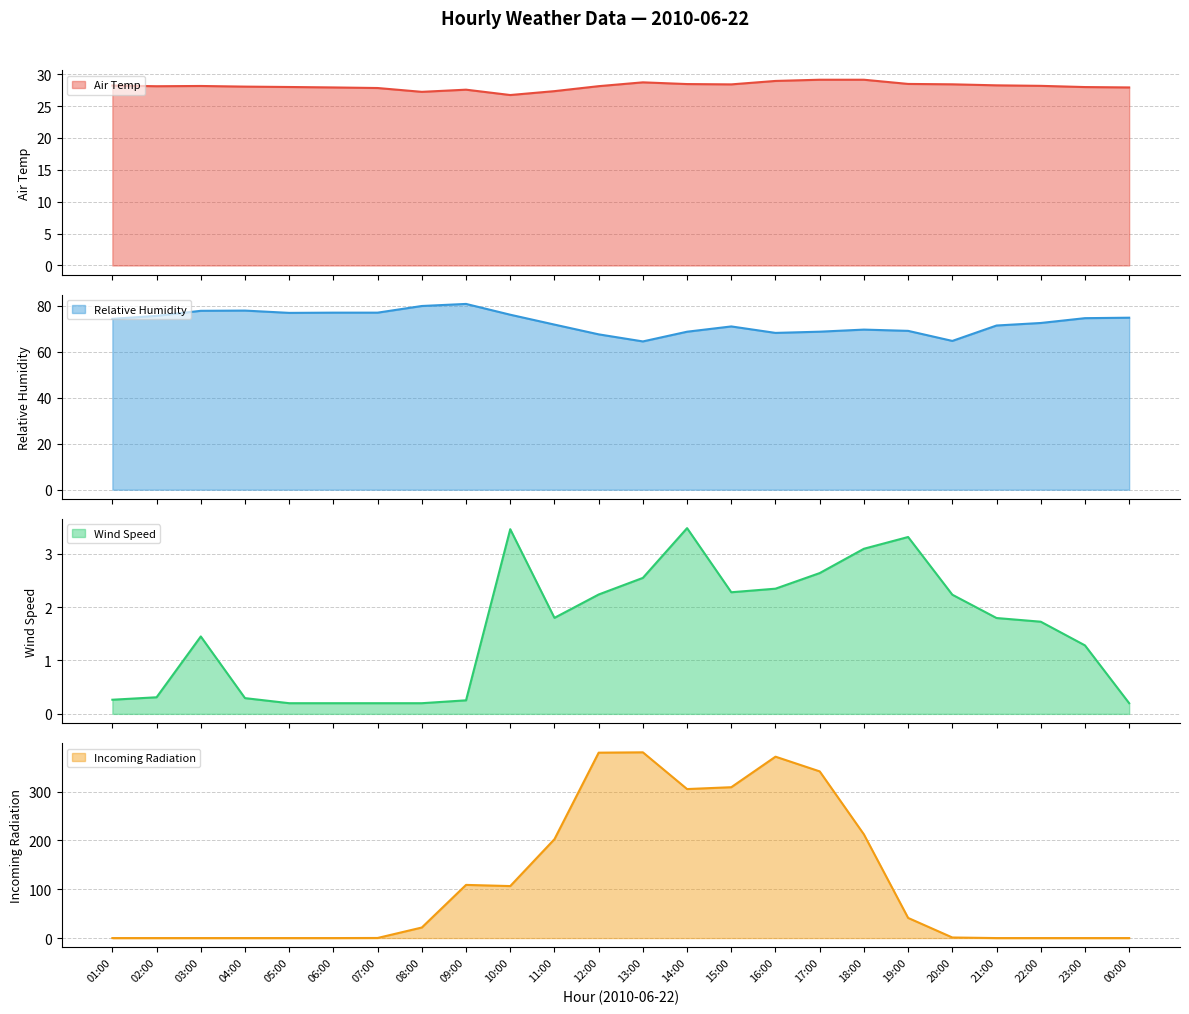

What is the approximate value of Air Temp at 18:00?

29.1